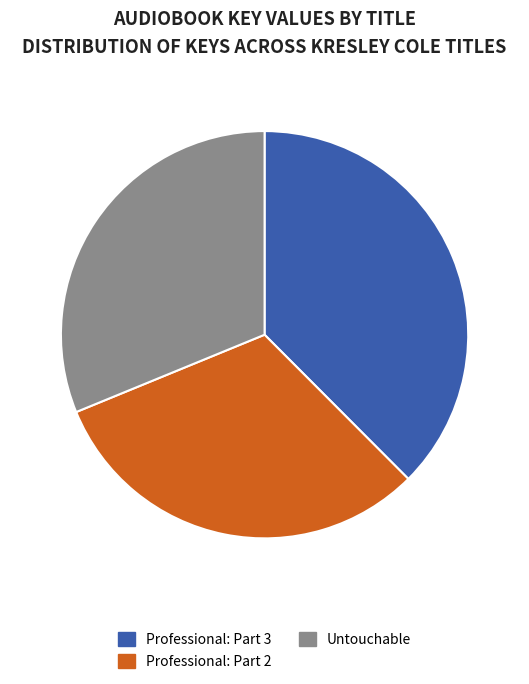

The Professional: Part 2 slice represents 31% of the pie. True or false?

True